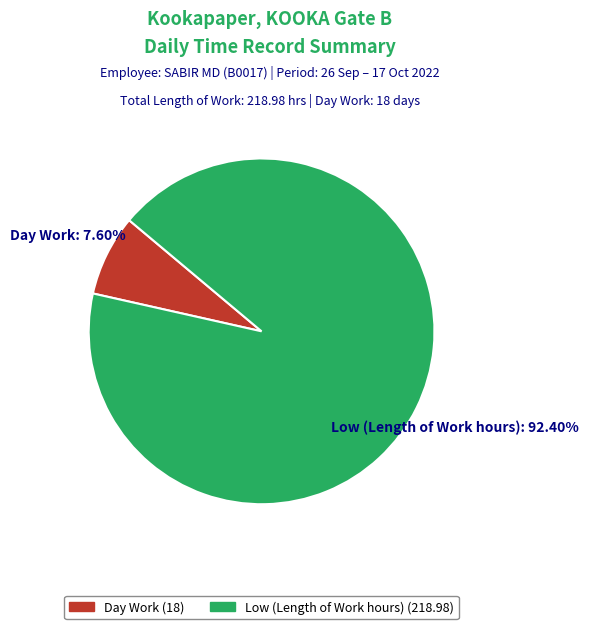

Combined, do Low (Length of Work hours) (218.98) and Day Work (18) account for over 50%?

Yes